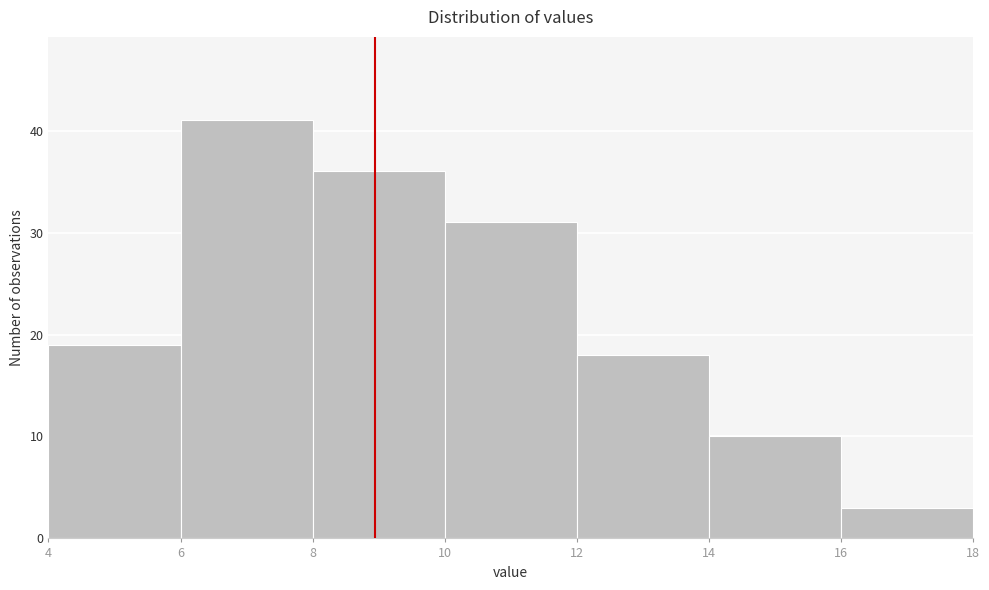

Reading left to right, list every bar in this chart as the range it spans on the x-axis followed by its height. The values are not printed on the chart, so give them approximately, as read against the axis.

4 to 6: 19
6 to 8: 41
8 to 10: 36
10 to 12: 31
12 to 14: 18
14 to 16: 10
16 to 18: 3